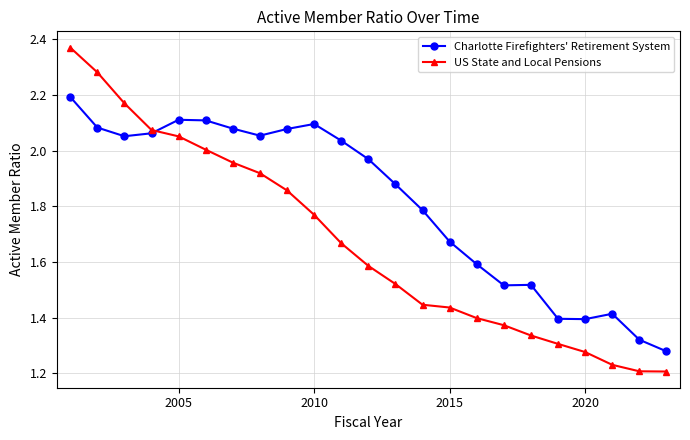

How many lines are shown in the chart?

2